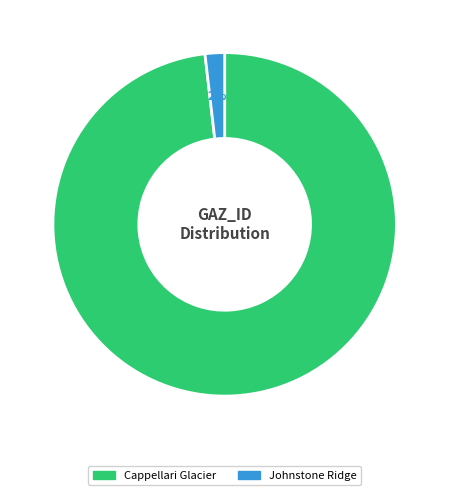

Which category has the smallest portion of the pie?

Johnstone Ridge